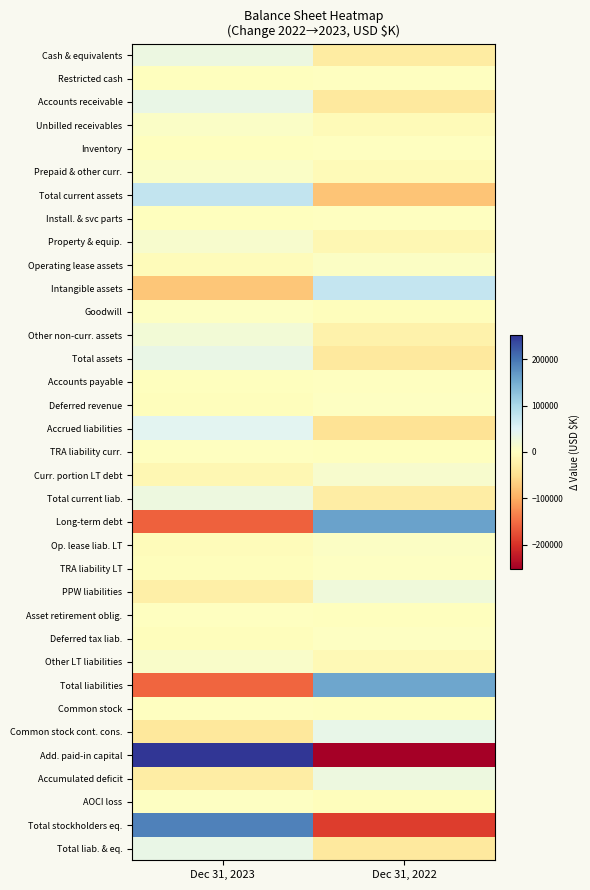

Between Dec 31, 2023 and Dec 31, 2022, which is larger?

Dec 31, 2023